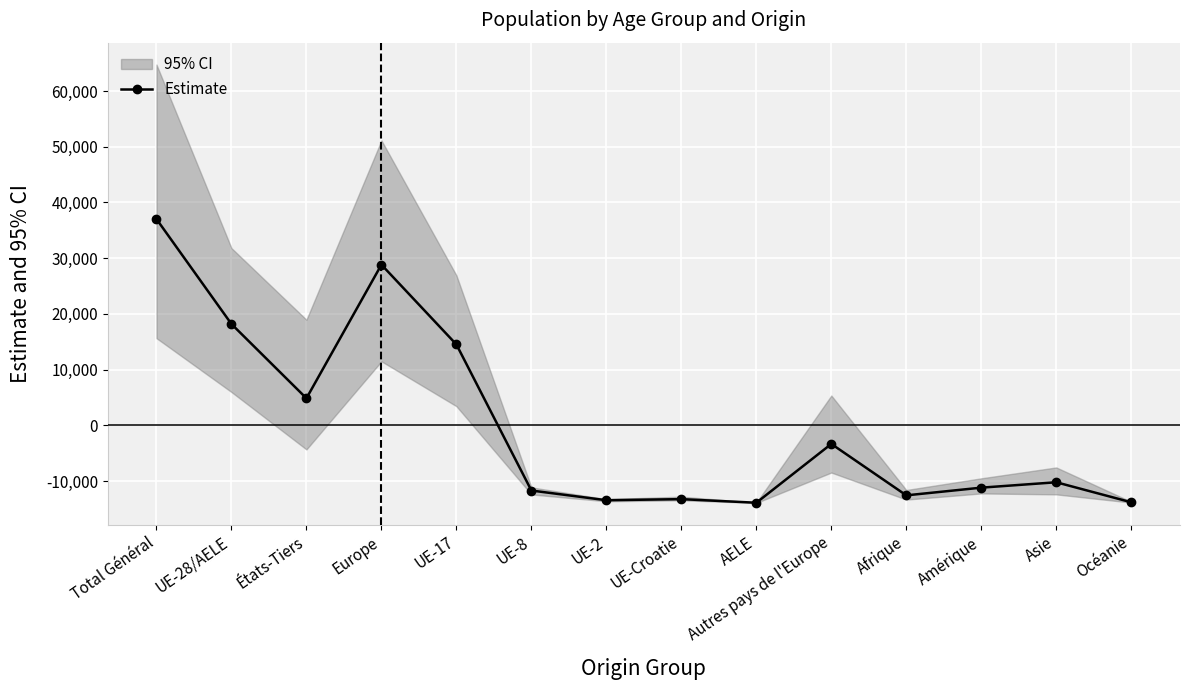

Between Océanie and Amérique, which is larger?

Amérique